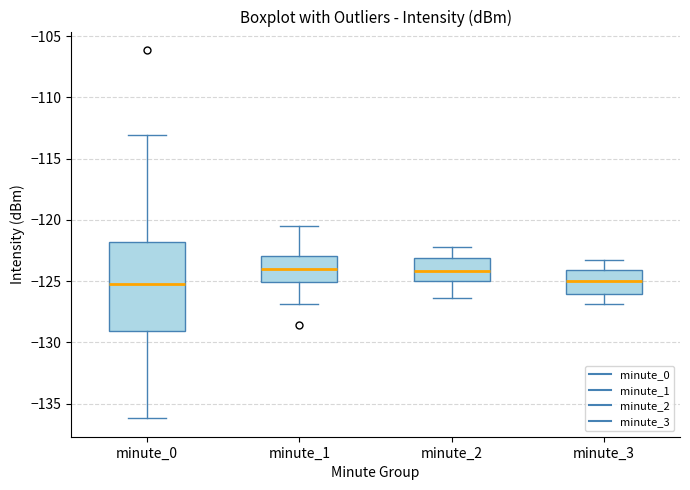

Reading left to right, read every box against the y-axis: the position of its median line, the range the box covers, and the ends of its whiskers. The values are not printed on the chart, so give them approximately, as read against the axis.

minute_0: median -125.0, box -129.0 to -122.0, whiskers -136.0 to -113.0
minute_1: median -124.0, box -125.0 to -123.0, whiskers -127.0 to -120.5
minute_2: median -124.0, box -125.0 to -123.0, whiskers -126.5 to -122.0
minute_3: median -125.0, box -126.0 to -124.0, whiskers -127.0 to -123.5